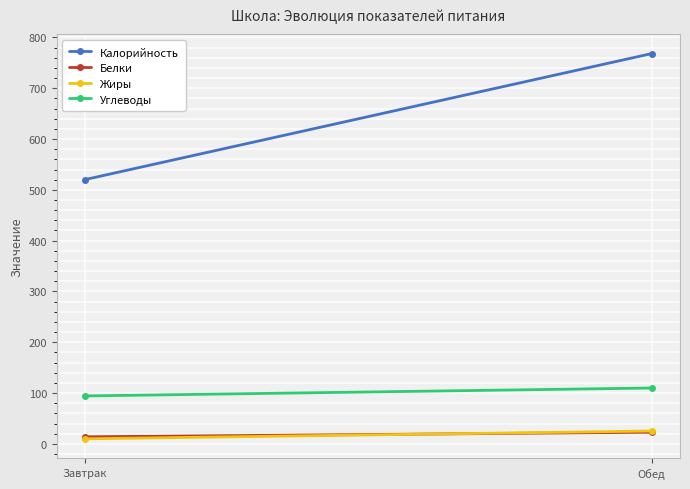

Reading left to right, list all the values displayed in this chart.

Калорийность: 520.2	768.1
Белки: 13.9	22.9
Жиры: 9.9	25.3
Углеводы: 94.3	109.9